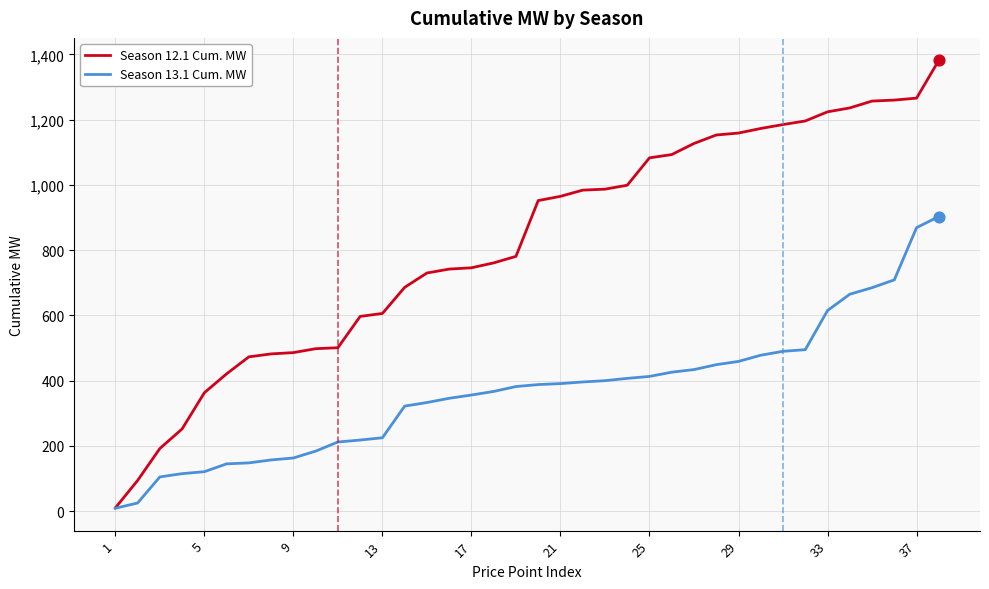

Which series has the largest range (max minus min)?

Season 12.1 Cum. MW